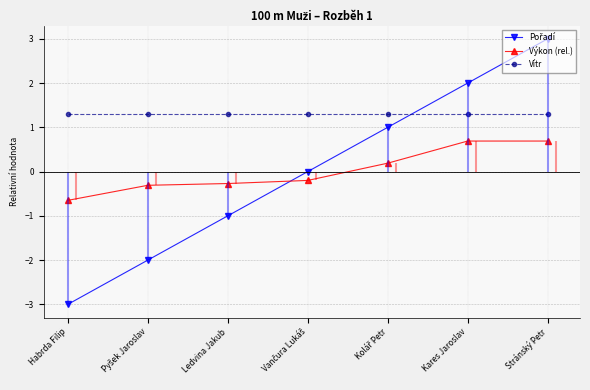

At which label does Výkon (rel.) first exceed 0?

Kolář Petr